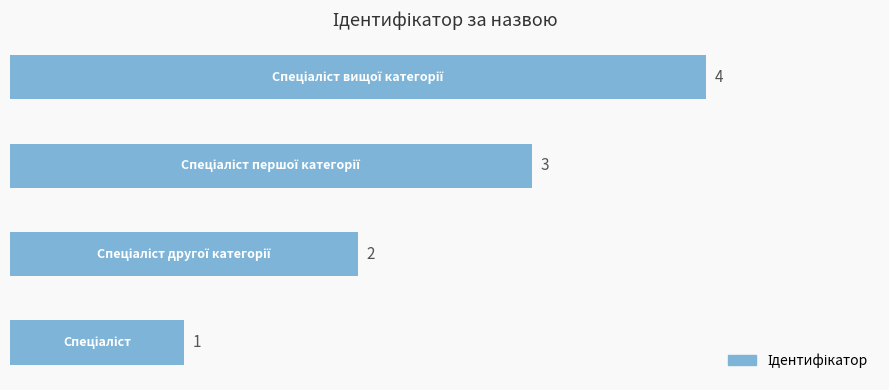

What is the maximum value shown in the chart?

4